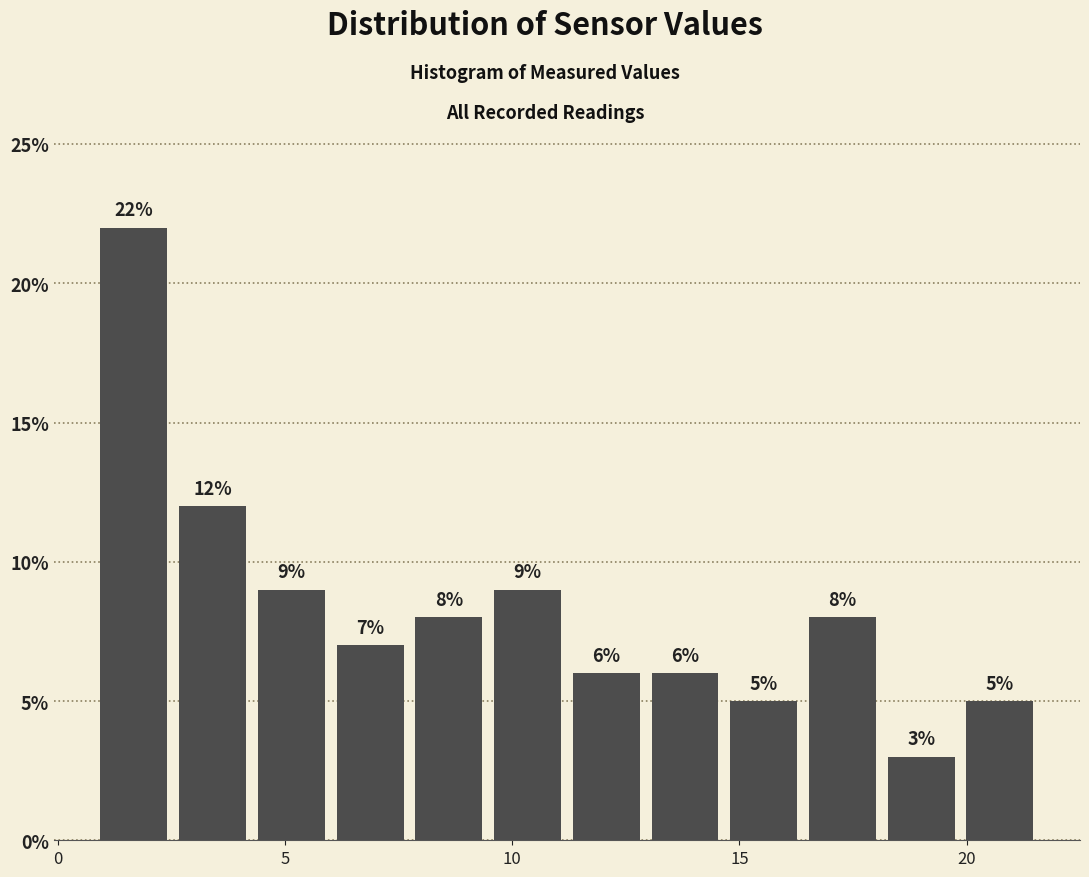

Around what value on the x-axis is the tallest bar? Give the approximate position of its centre, as read against the axis.

1.5